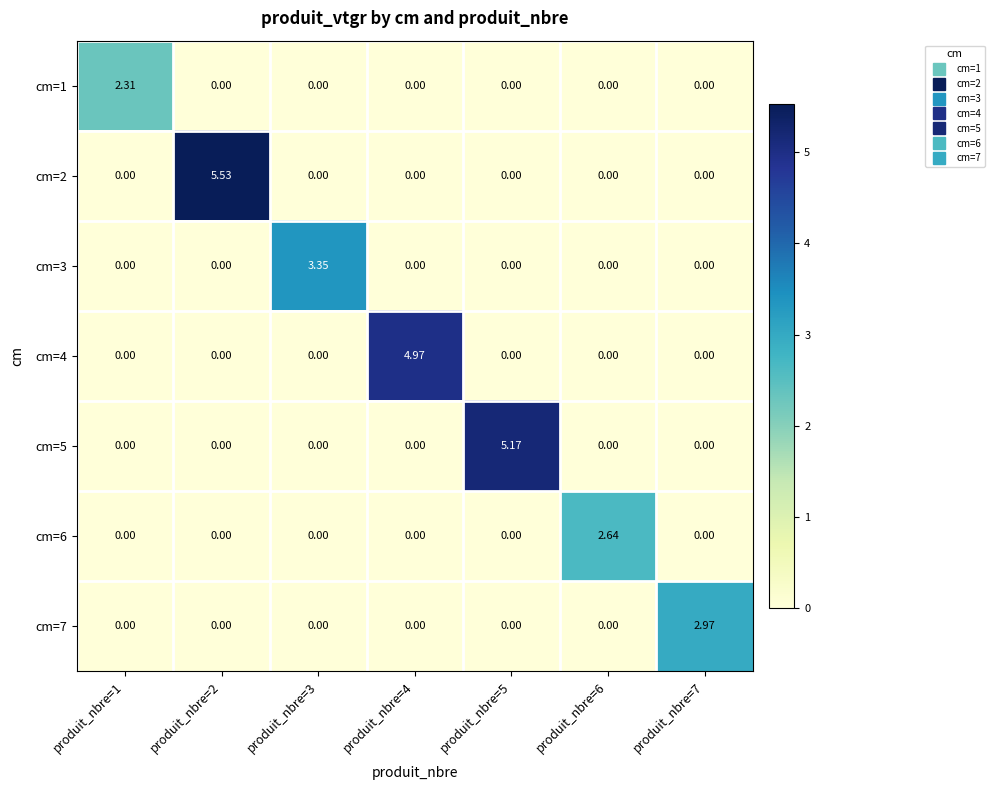

Is the value of cm=7 at produit_nbre=3 greater than the value of cm=2 at produit_nbre=2?

No